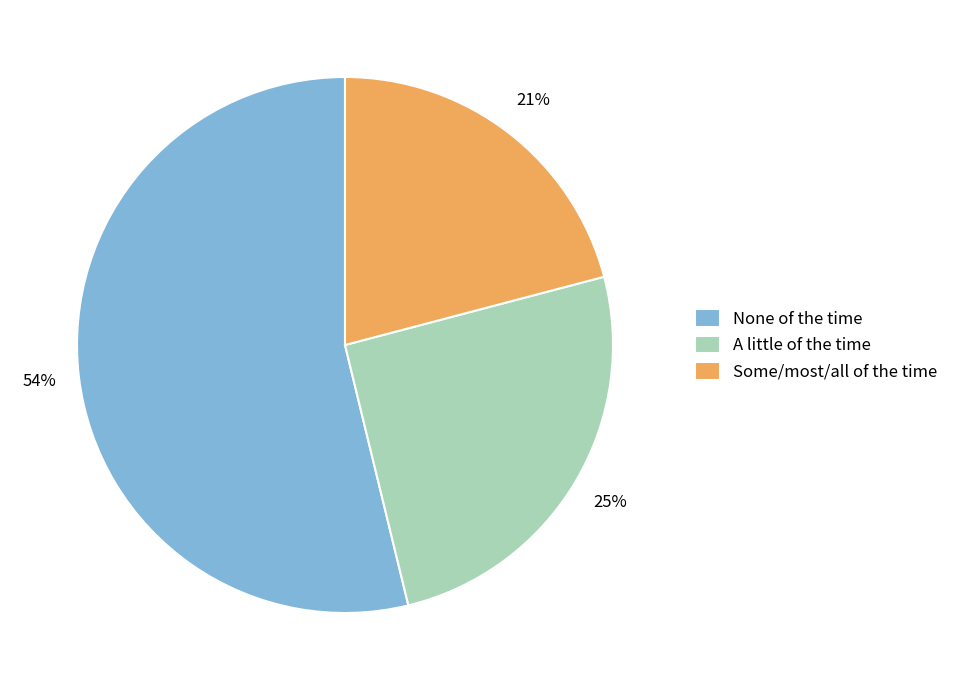

To the nearest percent, what is the combined percentage of None of the time and A little of the time?

79%